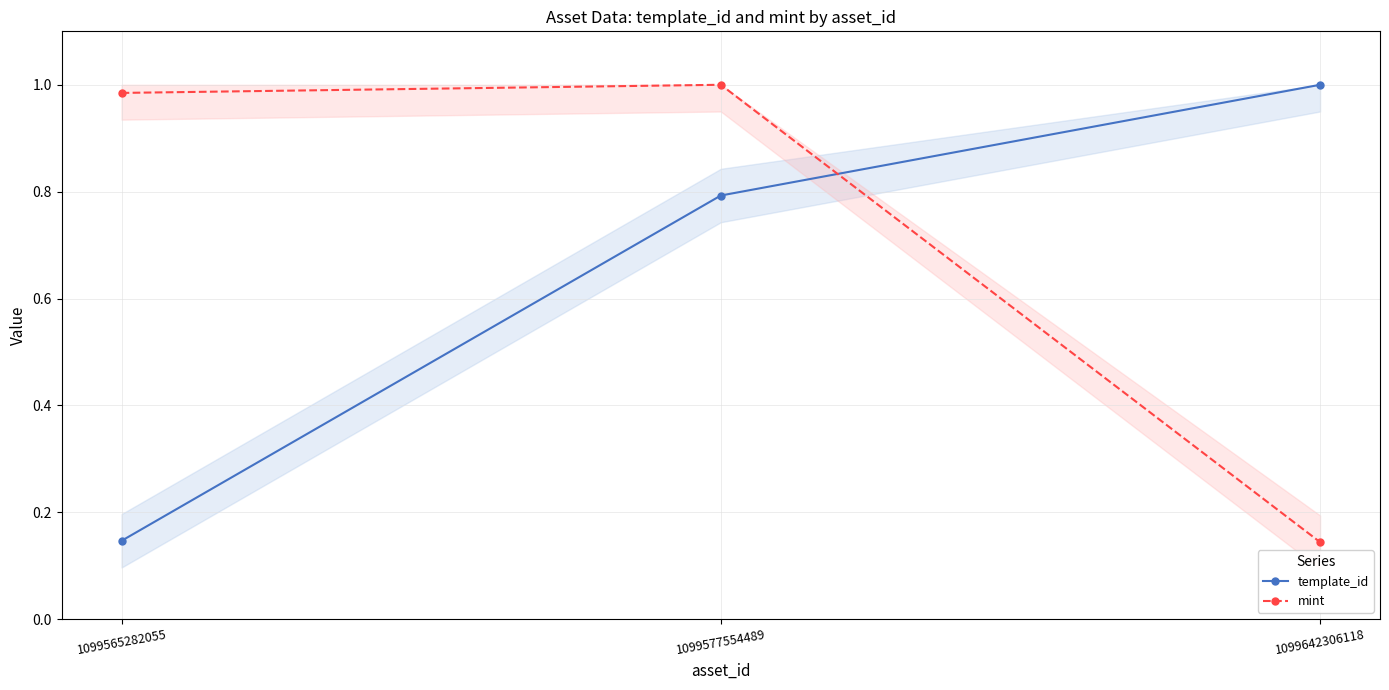

What is the total value across all series at 1099577554489?

1.8